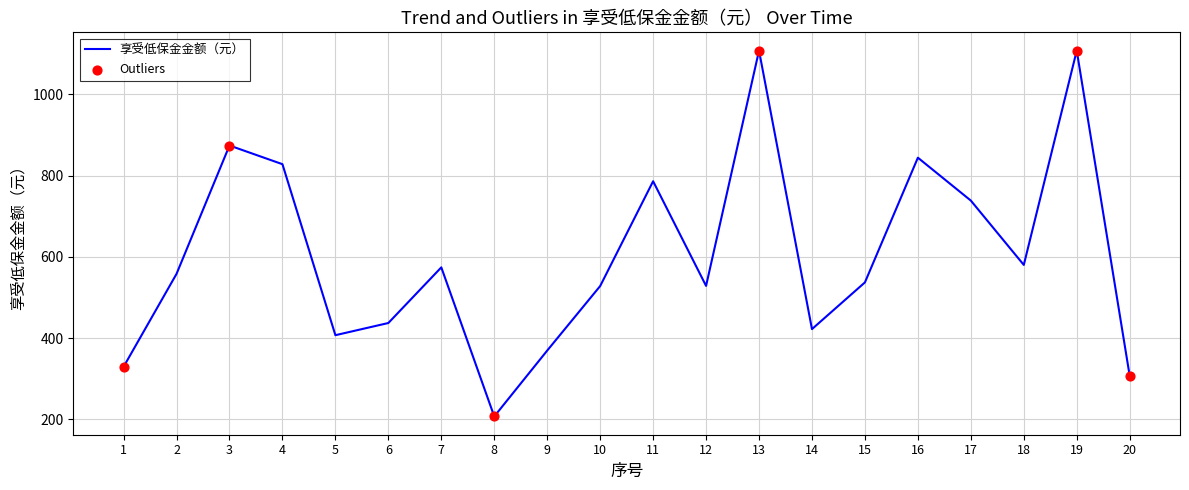

Read the value at 10.

528.0